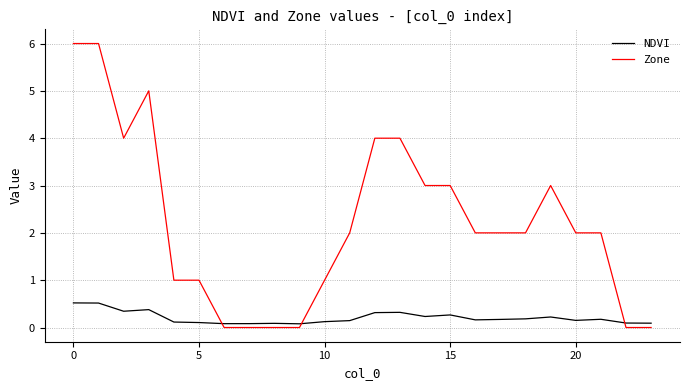

Which series has the widest spread of values?

Zone